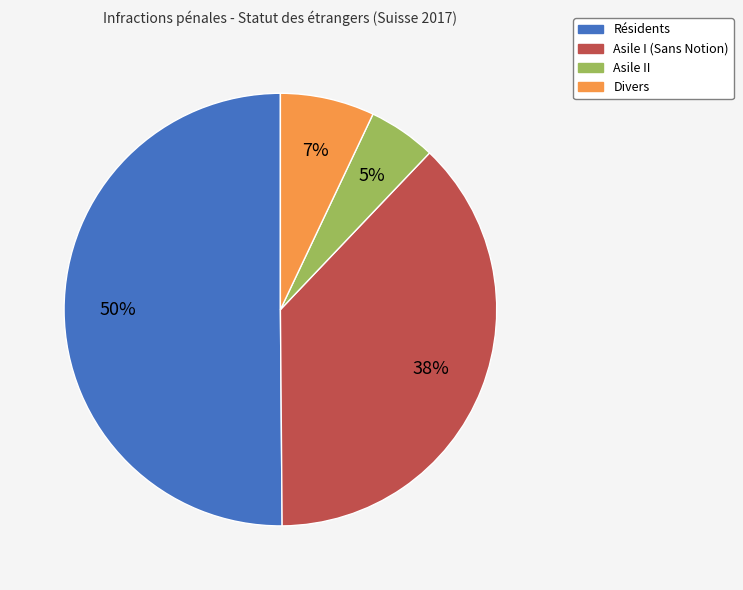

Is the sum of Divers and Asile I (Sans Notion) greater than half?

No